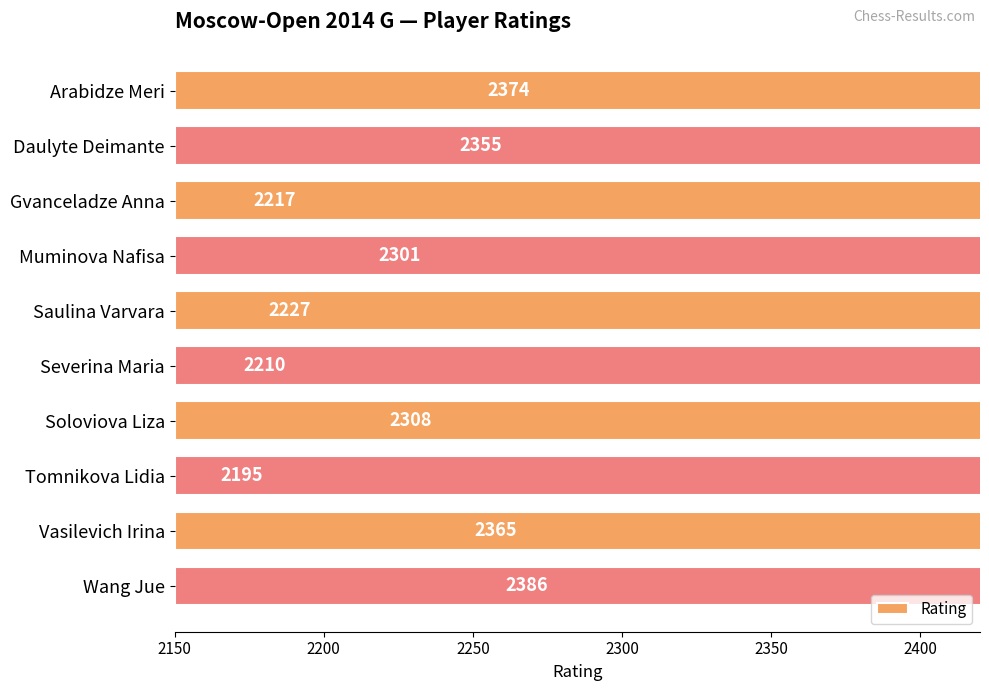

How many data points are less than 2308?

5